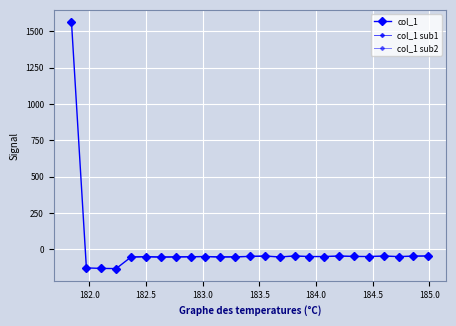

True or false: the data has more than 0 interior local peaks.

True